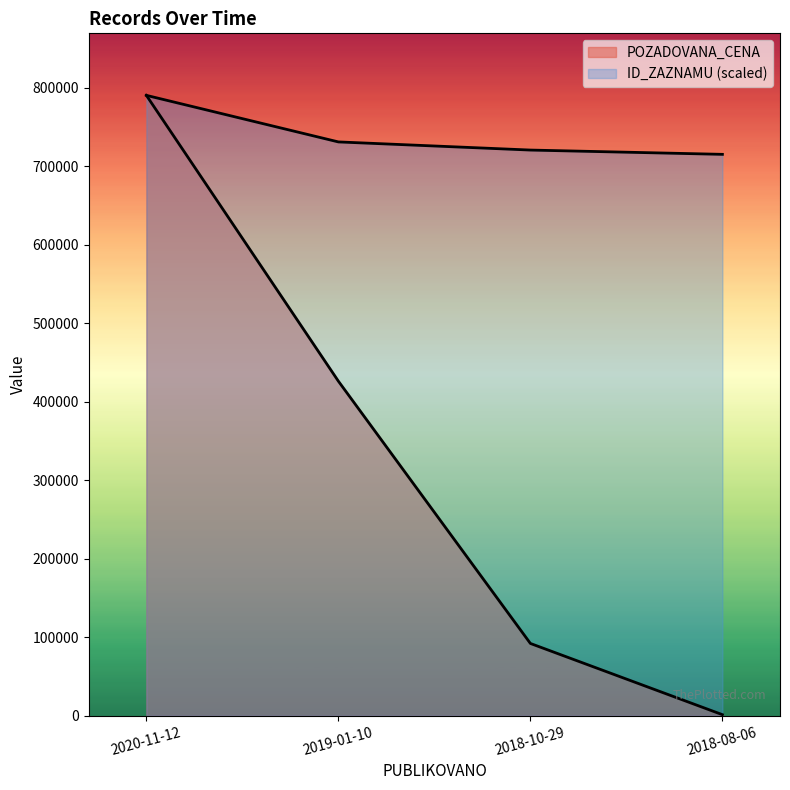

The POZADOVANA_CENA series shows 1279137.8 at 2020-11-12. True or false?

False